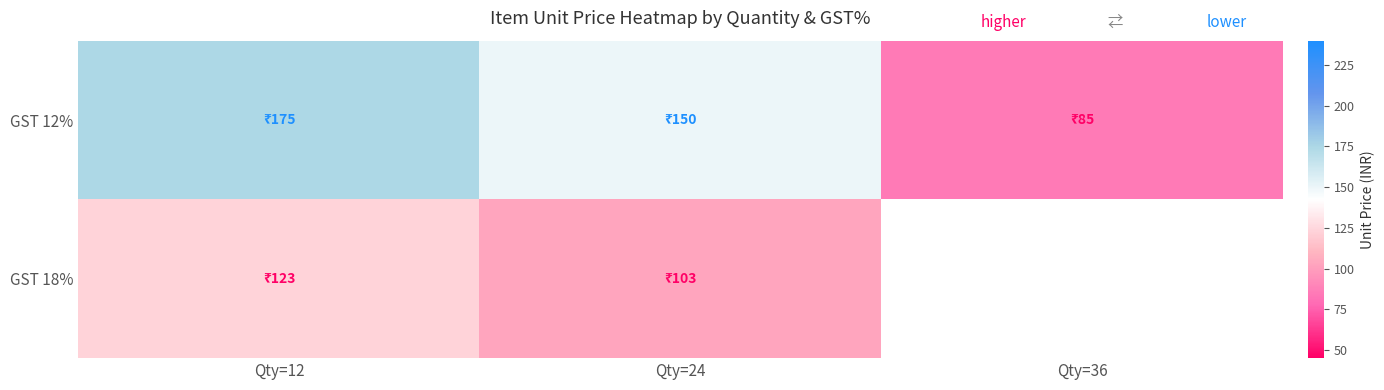

Is the value of GST 18% at Qty=36 greater than the value of GST 12% at Qty=36?

No